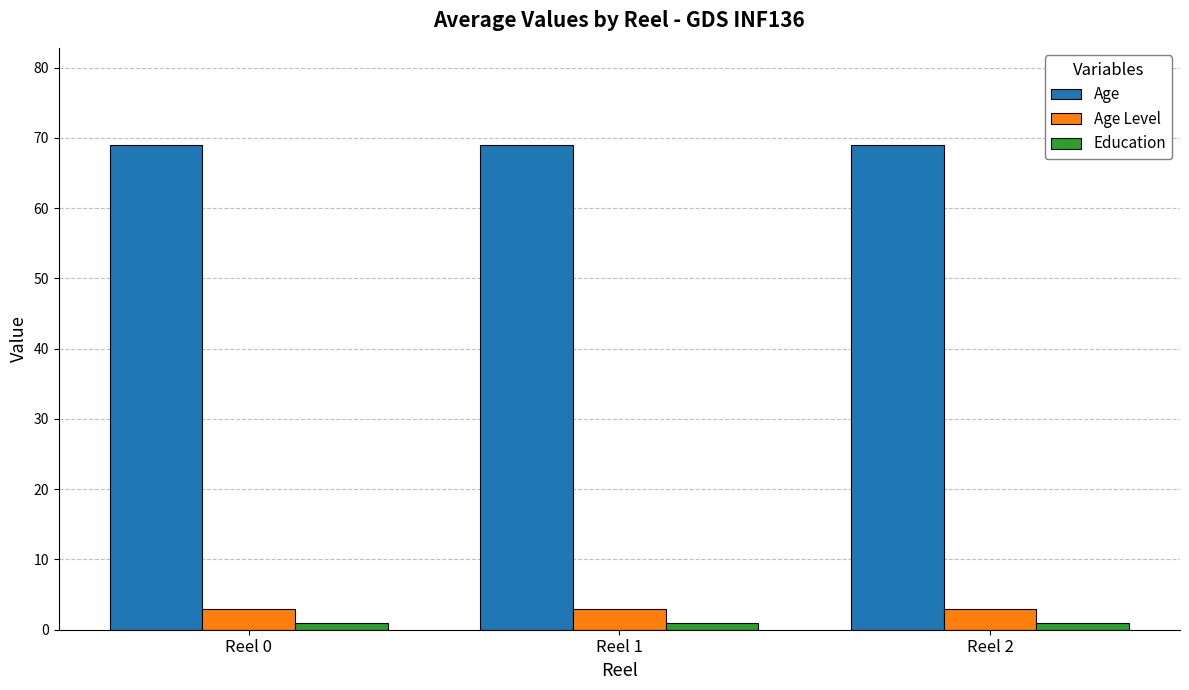

How many groups of bars are there?

3